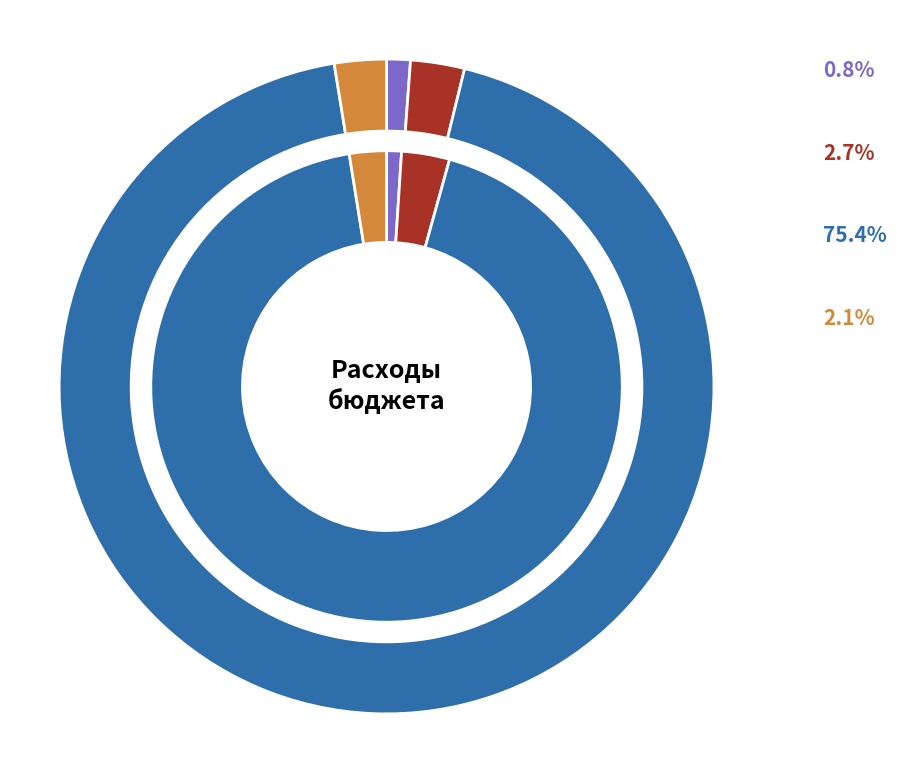

Combined, do Обеспечение функций муниципальных органов and Расходы бюджета - всего account for over 50%?

Yes